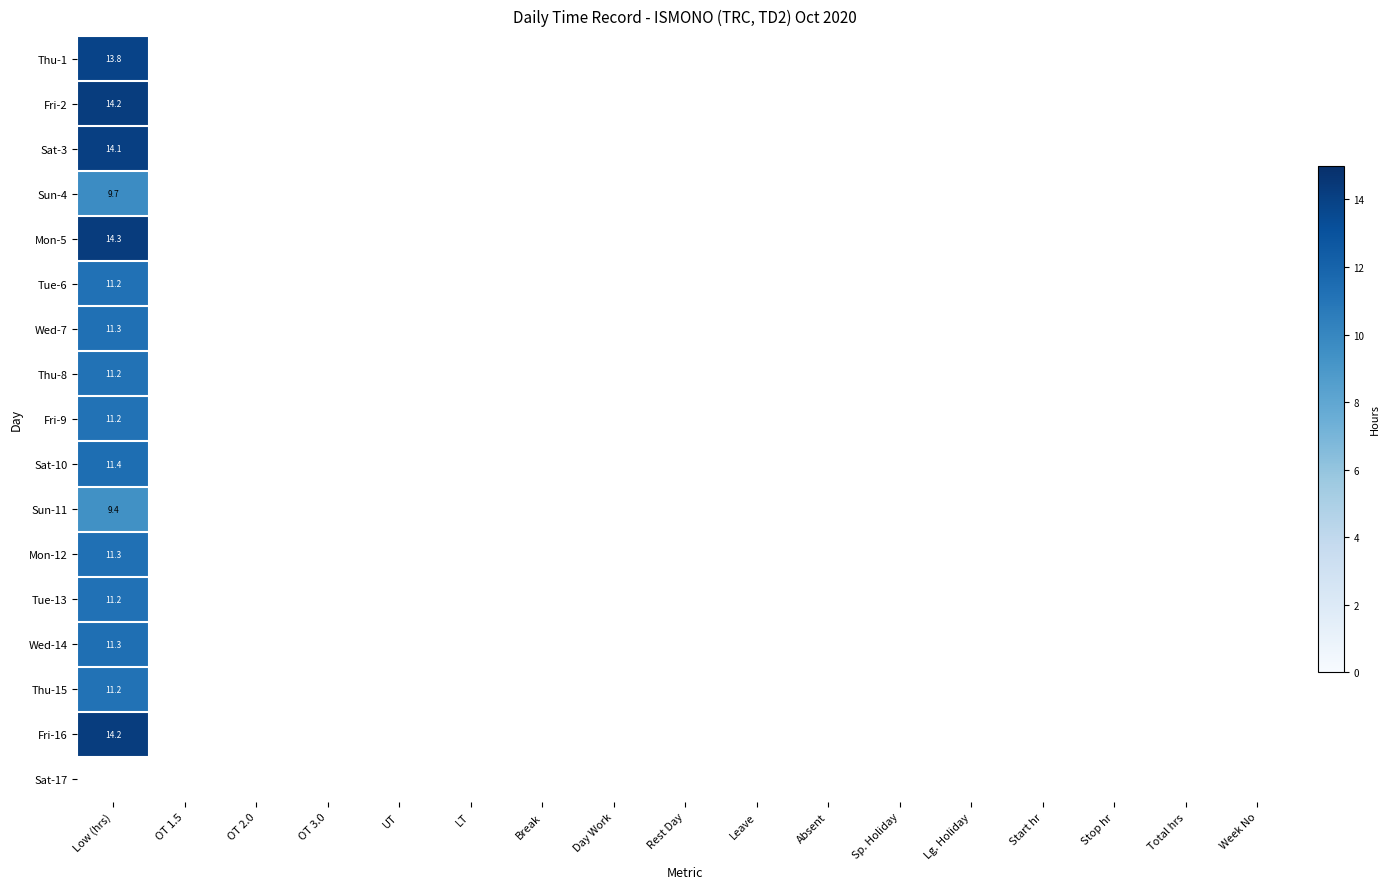

List the series in order of their peak value, highest first.

Mon-5, Fri-2, Fri-16, Sat-3, Thu-1, Sat-10, Wed-14, Mon-12, Wed-7, Tue-6, Tue-13, Fri-9, Thu-8, Sun-4, Sun-11, Sat-17, Thu-15